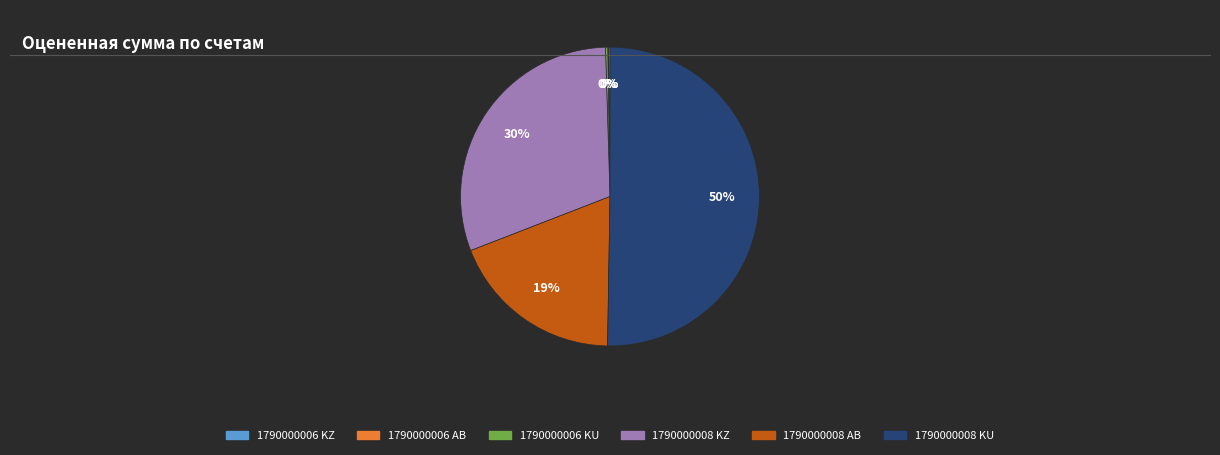

To the nearest percent, what is the average slice percentage?

17%